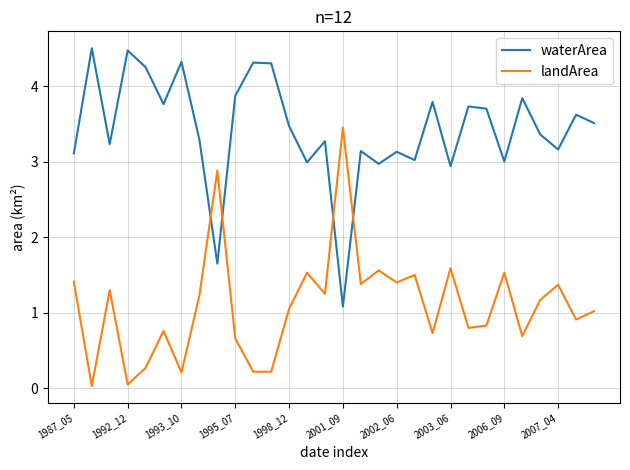

Rank the series by their average value, from highest to lowest.

waterArea, landArea